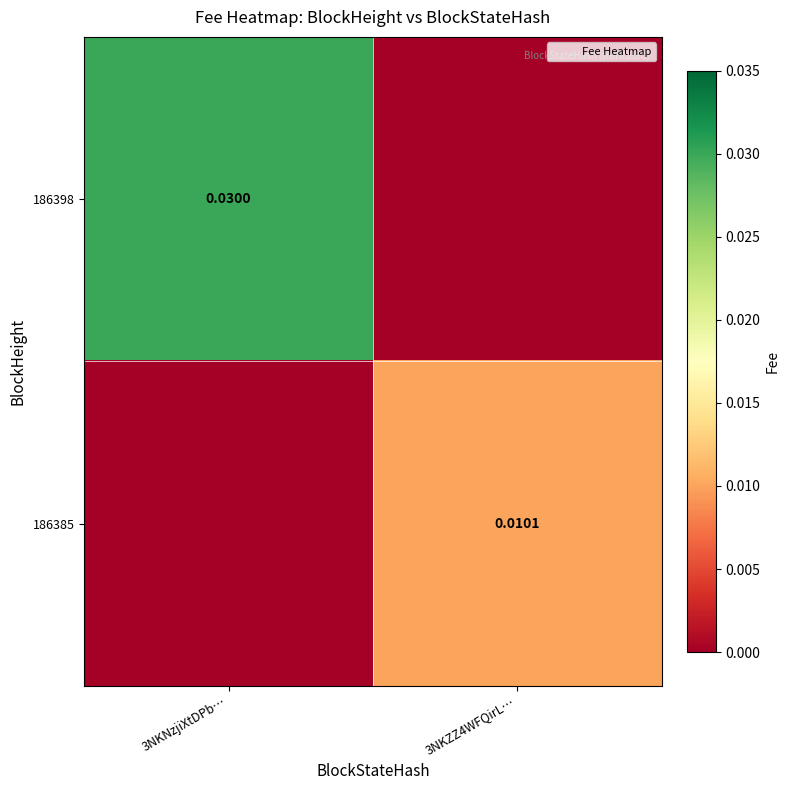

Count the number of categories in the chart.

2